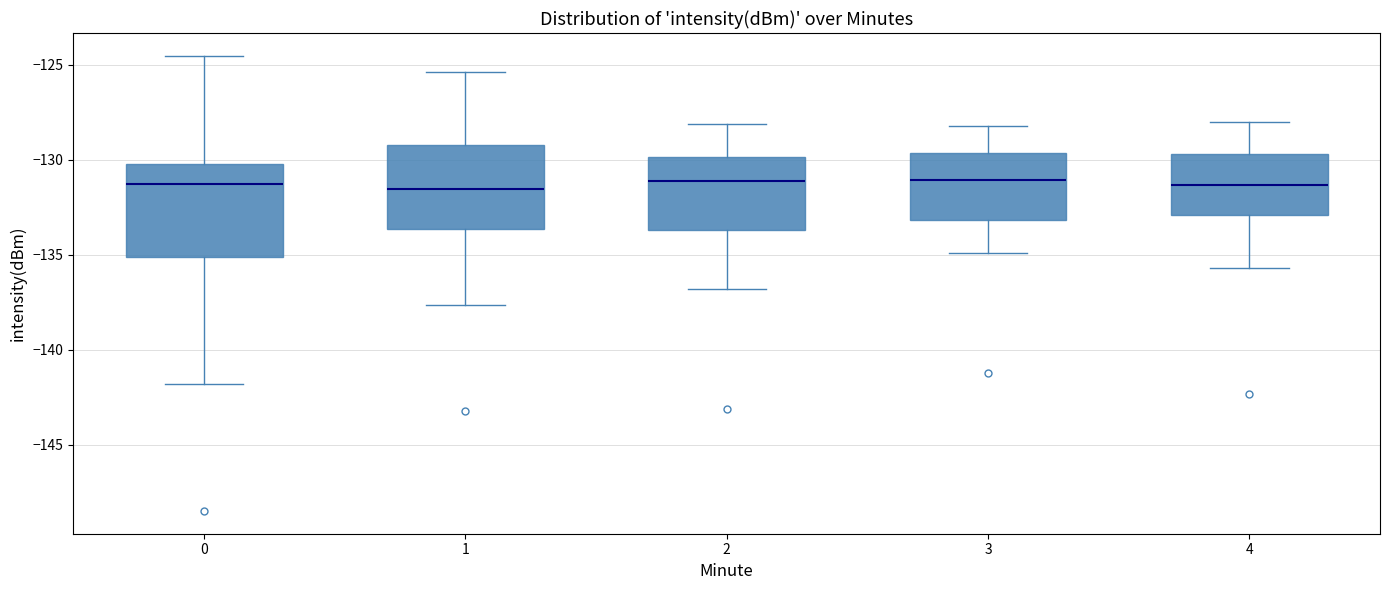

Where does the lower whisker of the box at x = 2 end on the y-axis? The values are not printed on the chart, so give them approximately, as read against the axis.

-137.0